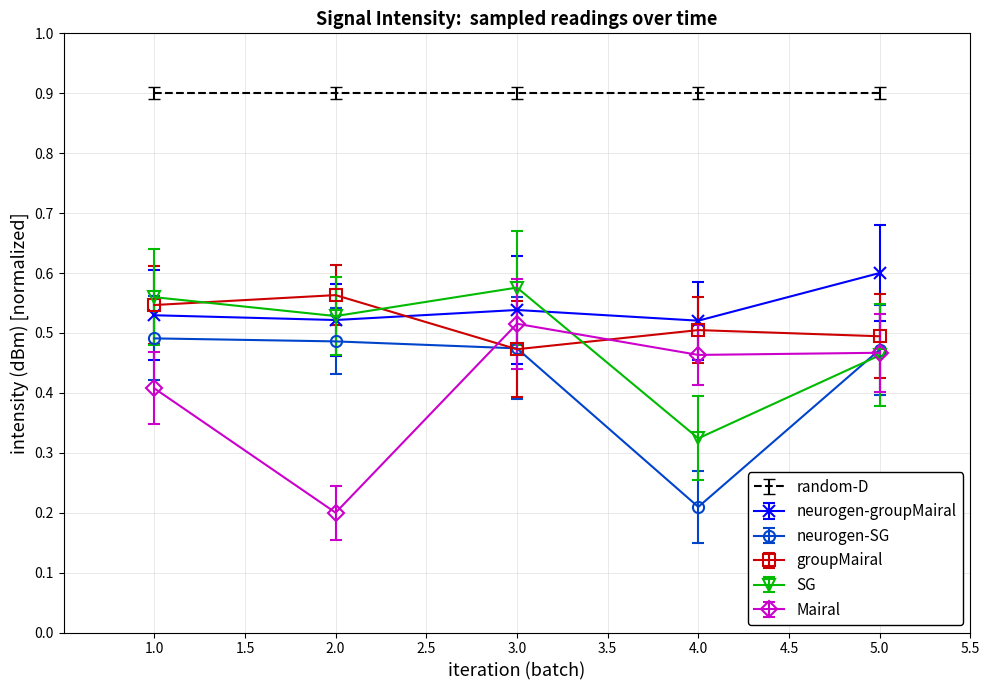

True or false: neurogen-groupMairal has a value of 0.5 at 4.0.

True